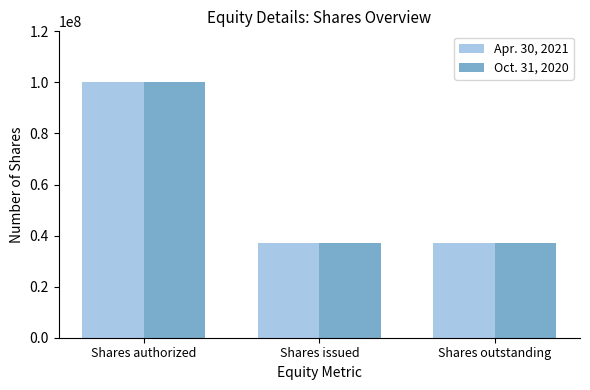

What is the sum of all Apr. 30, 2021 values?

174479072